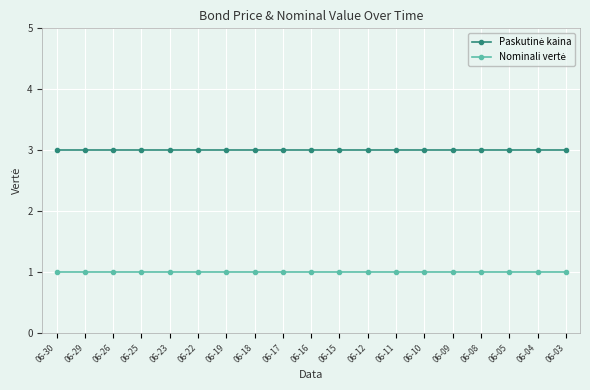

What is the total value across all series at 06-11?

4